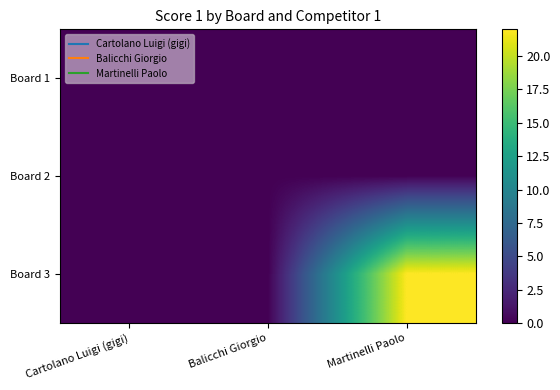

Reading right to left, extract all data points from this chart.

Board 1: Martinelli Paolo=0	Balicchi Giorgio=0	Cartolano Luigi (gigi)=0
Board 2: Martinelli Paolo=0	Balicchi Giorgio=0	Cartolano Luigi (gigi)=0
Board 3: Martinelli Paolo=22	Balicchi Giorgio=0	Cartolano Luigi (gigi)=0